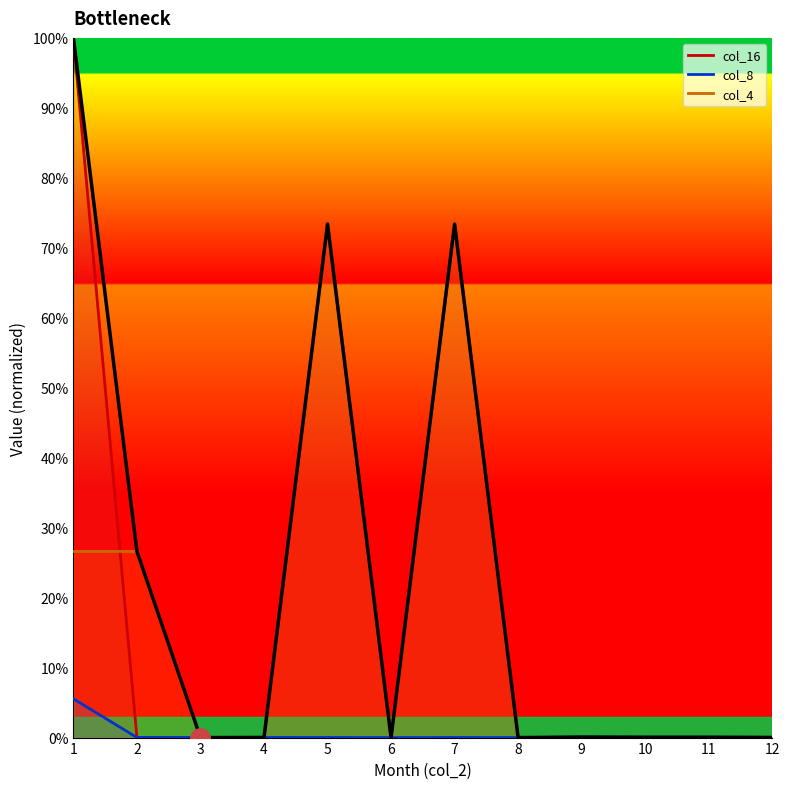

The value at 4 is 0.0. True or false?

True